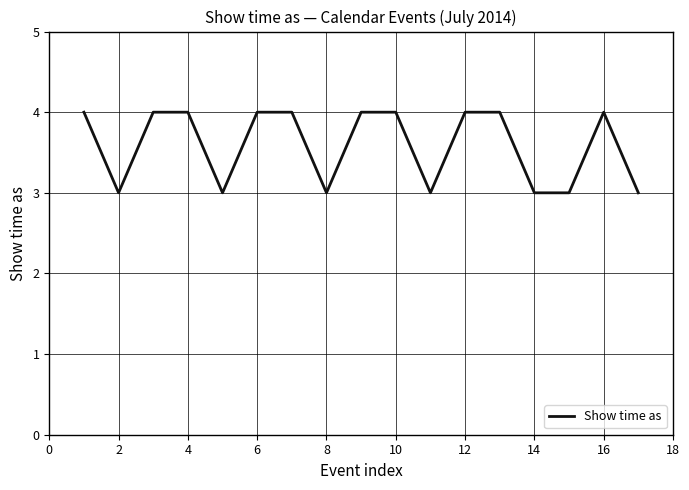

Does the chart display data point markers on the line(s)?

No